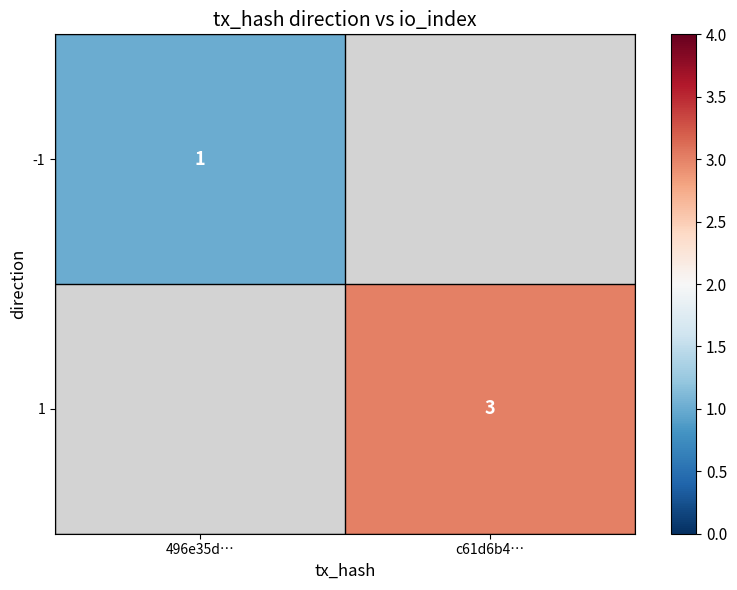

Is it true that -1 equals 1 at 496e35d…?

True